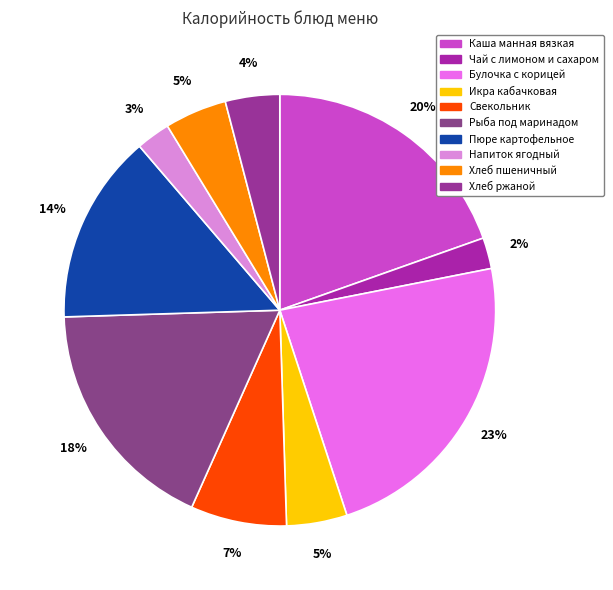

To the nearest percent, what is the difference between the Хлеб ржаной and Пюре картофельное slice percentages?

10%